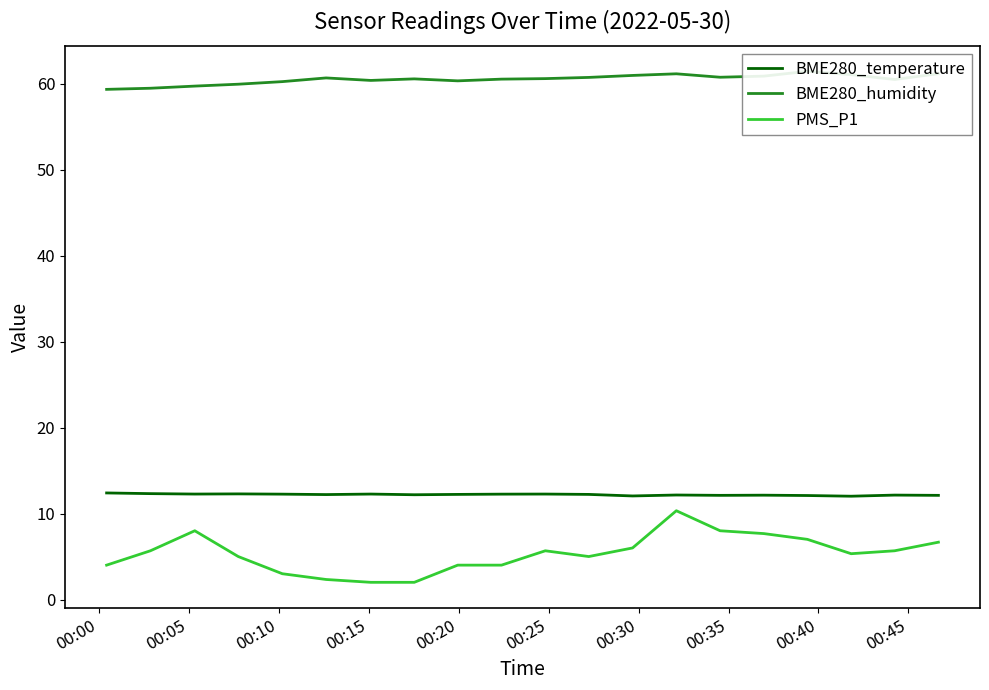

True or false: PMS_P1 and BME280_temperature cross at least once.

False